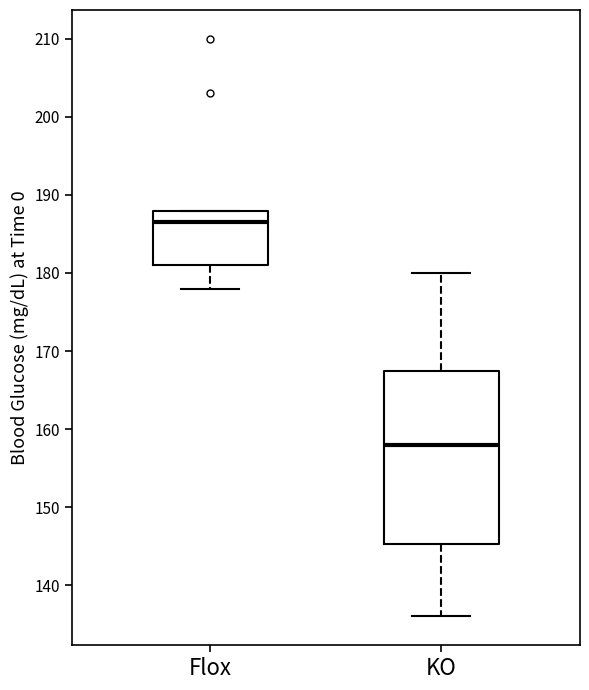

Reading left to right, transcribe this box plot: for each box, give where its median line is, the range the box spans, and where its two whiskers end, as read against the y-axis. The values are not printed on the chart, so give them approximately, as read against the axis.

Flox: median 187, box 181 to 188, whiskers 178 to 188
KO: median 158, box 145 to 168, whiskers 136 to 180